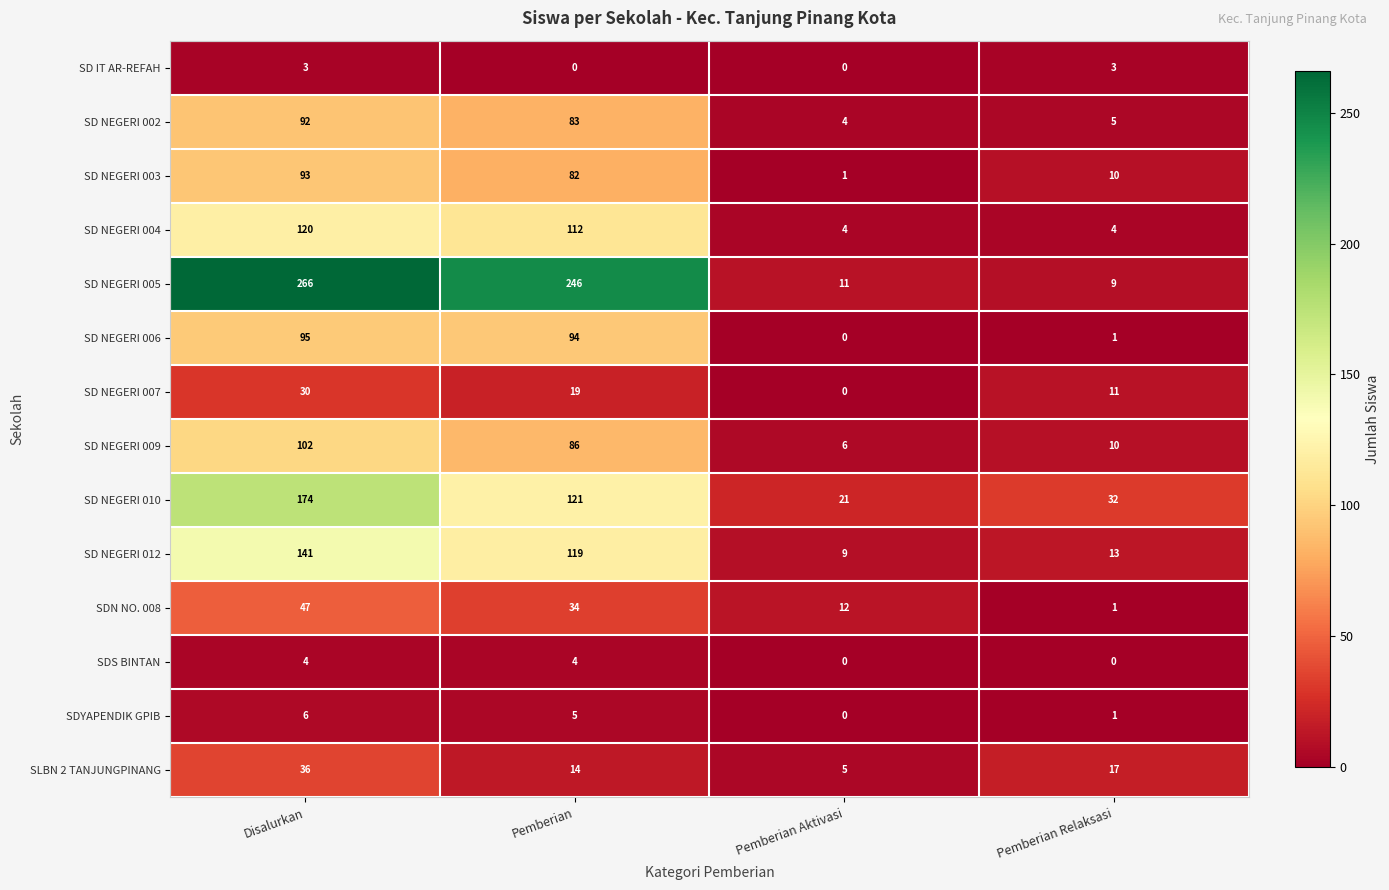

Which category has the highest value in the SDN NO. 008 series?

Disalurkan